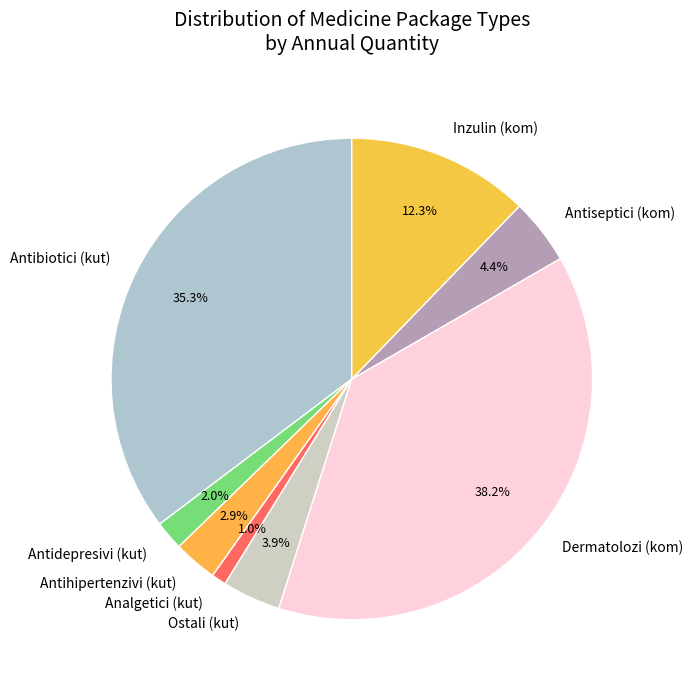

Is the sum of Antidepresivi (kut) and Analgetici (kut) greater than half?

No